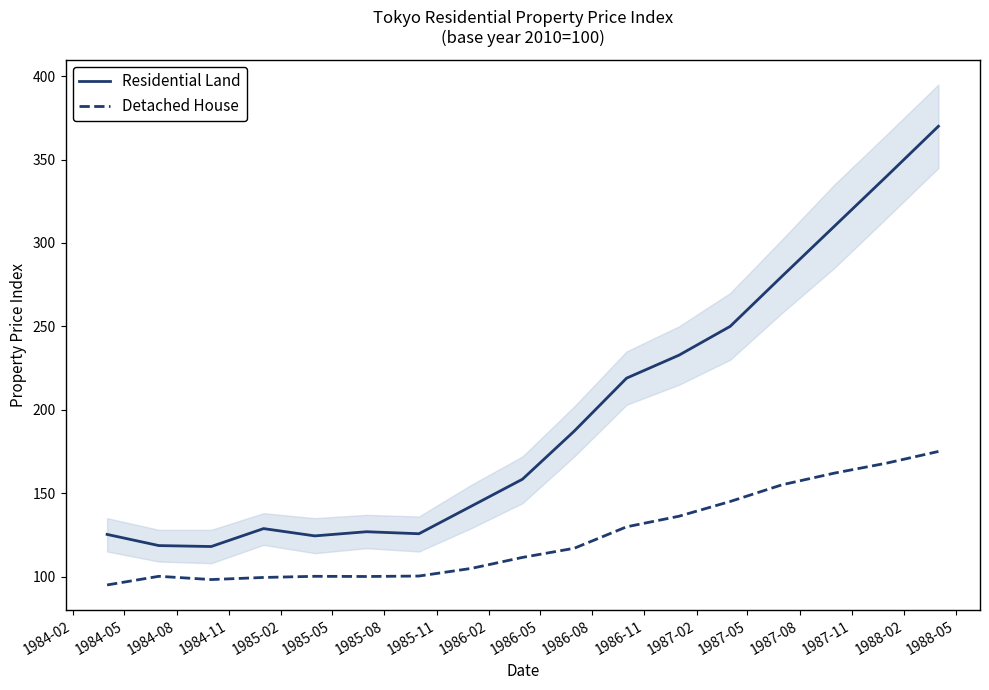

What is the average value of the Detached House series?

123.4